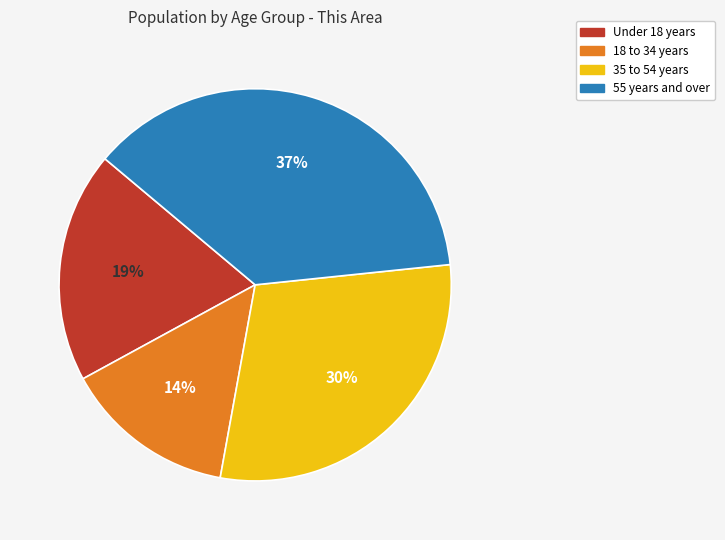

Rank the categories by value from lowest to highest.

18 to 34 years, Under 18 years, 35 to 54 years, 55 years and over